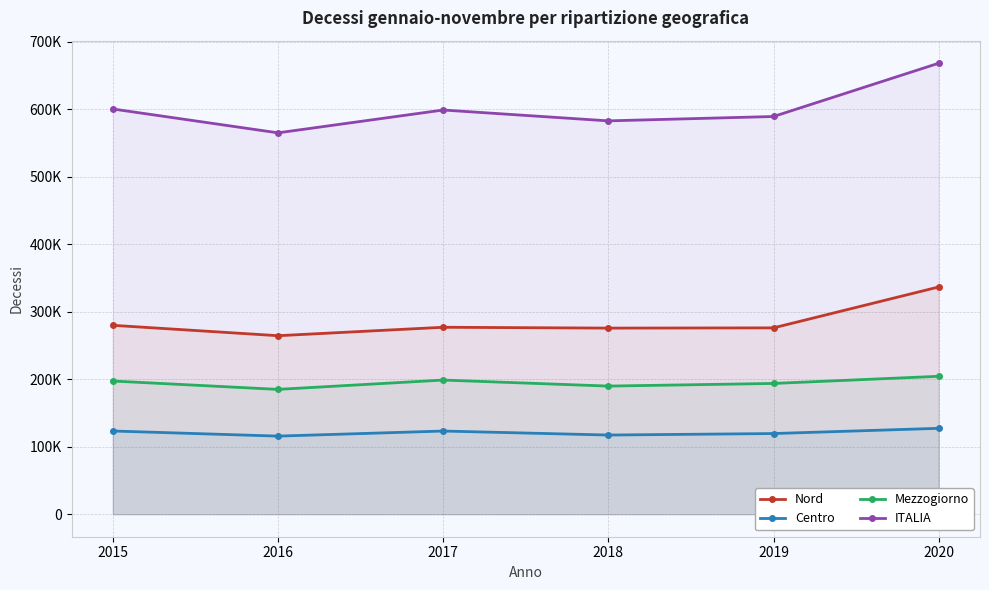

Between 2017 and 2020, which series saw the biggest shift?

ITALIA